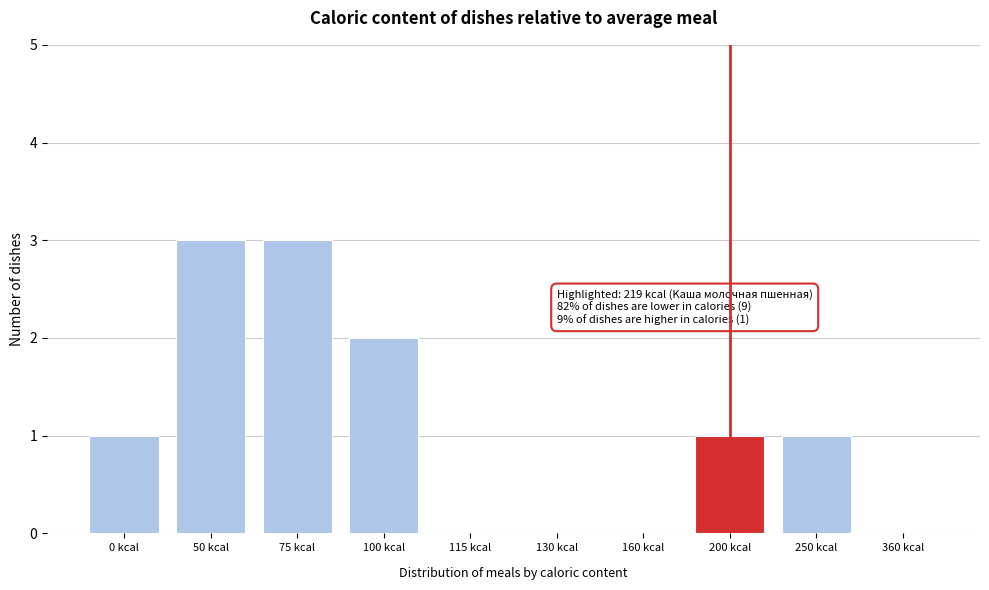

Reading left to right, what are all the values shown in this chart?

0 kcal=1	50 kcal=3	75 kcal=3	100 kcal=2	115 kcal=0	130 kcal=0	160 kcal=0	200 kcal=1	250 kcal=1	360 kcal=0